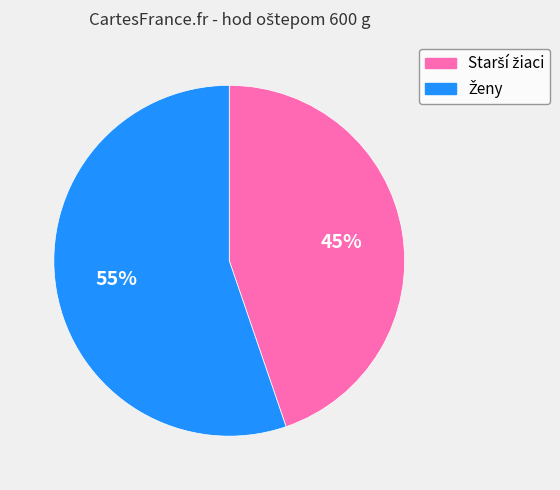

Is there any slice that represents more than half of the pie?

Yes